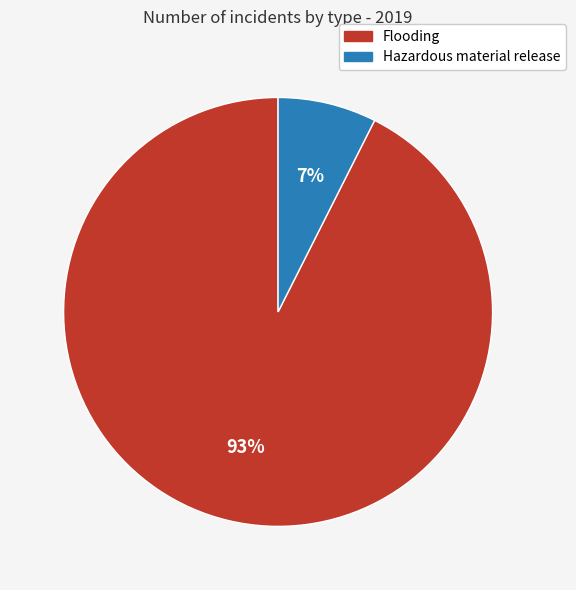

To the nearest percent, what is the combined percentage of Flooding and Hazardous material release?

100%